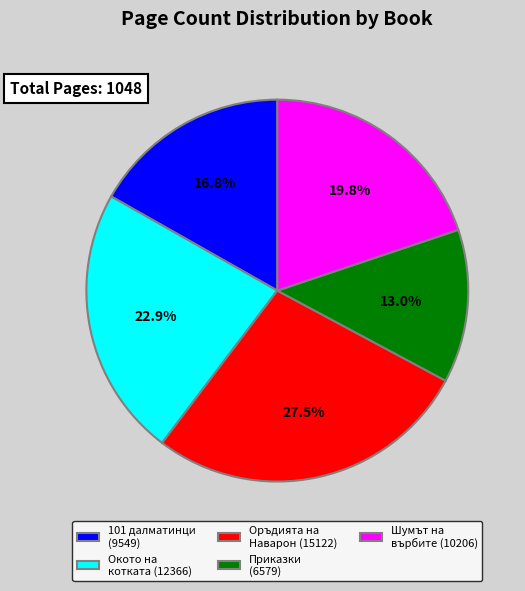

Approximately how many times larger is the value at Оръдията на Наварон (15122) compared to Окото на котката (12366)?

1.2